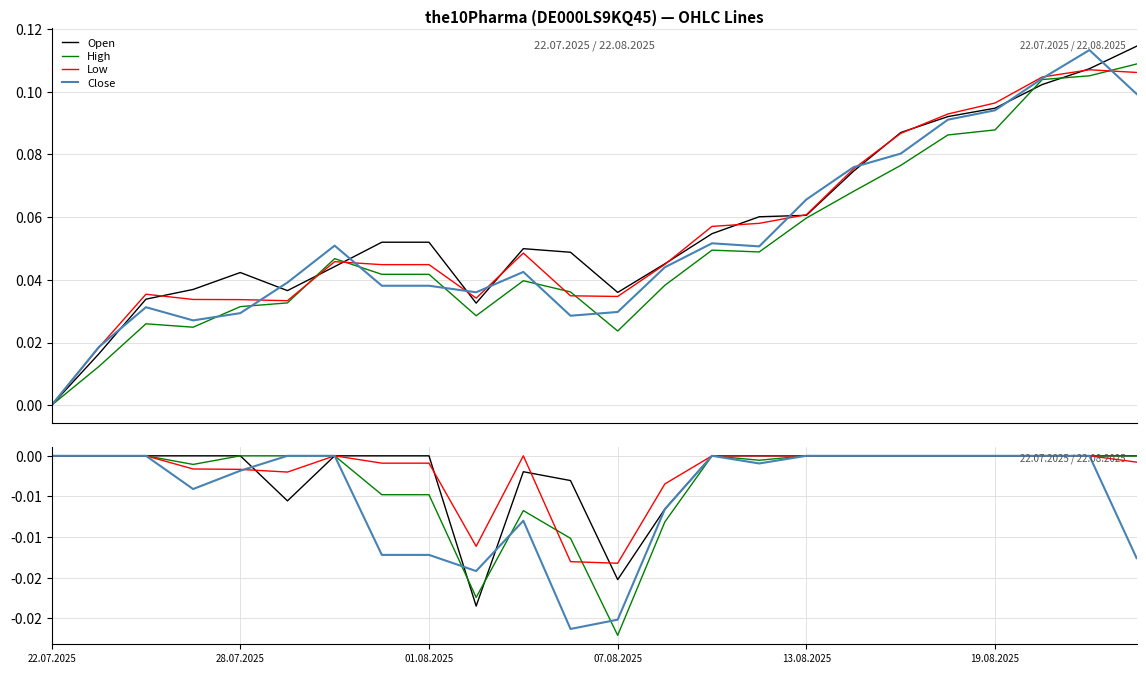

How many intersections are there between Open and High?

2